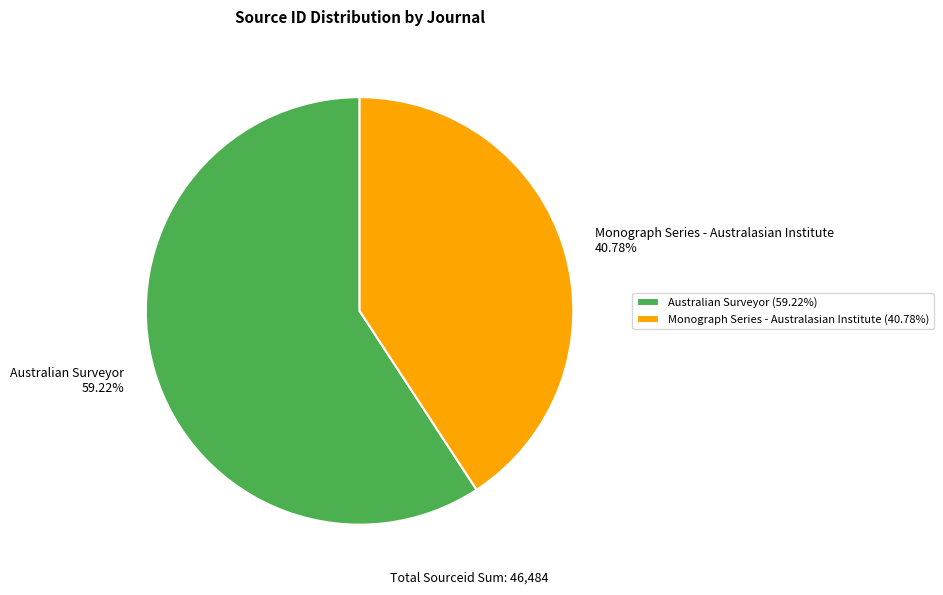

Which slice is the smallest?

Monograph Series - Australasian Institute